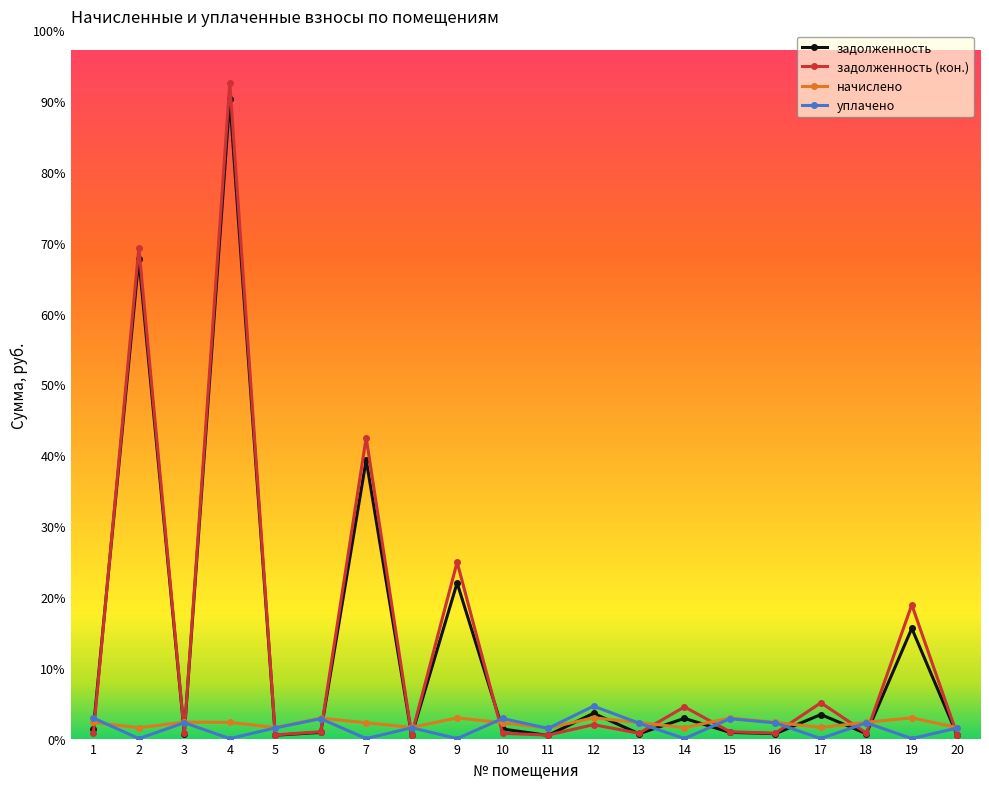

True or false: задолженность has more than 2 points higher than both neighbors.

True